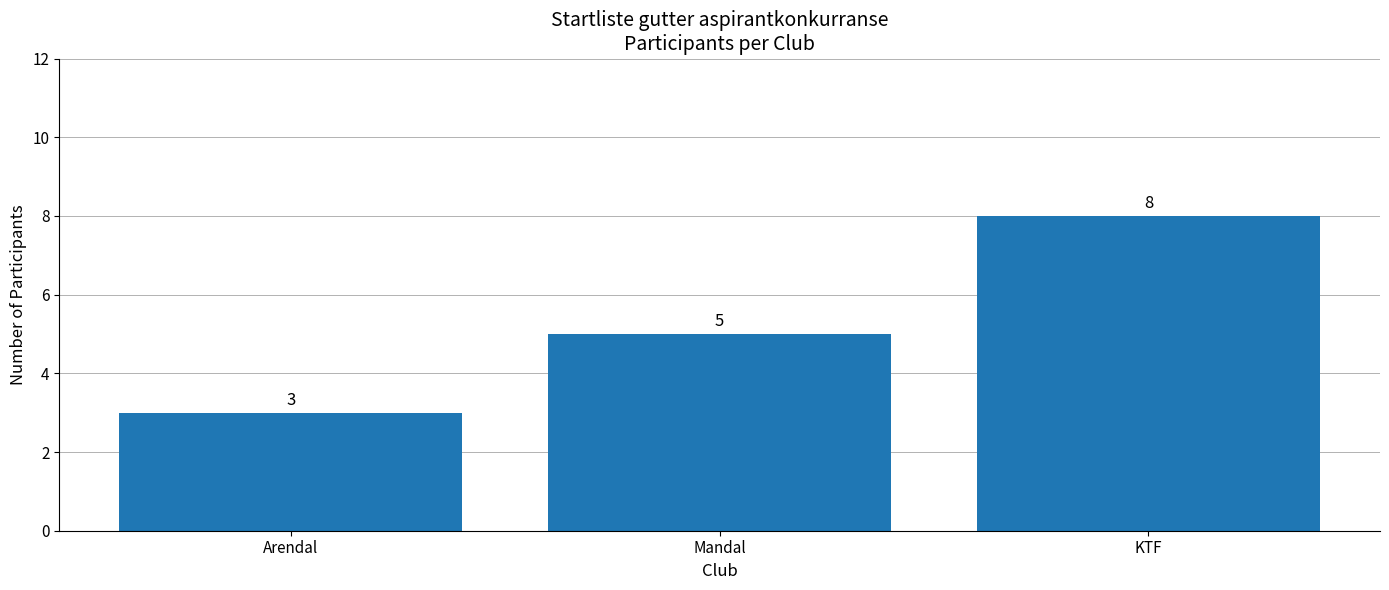

What is the ratio of the value at KTF to the value at Arendal?

2.7